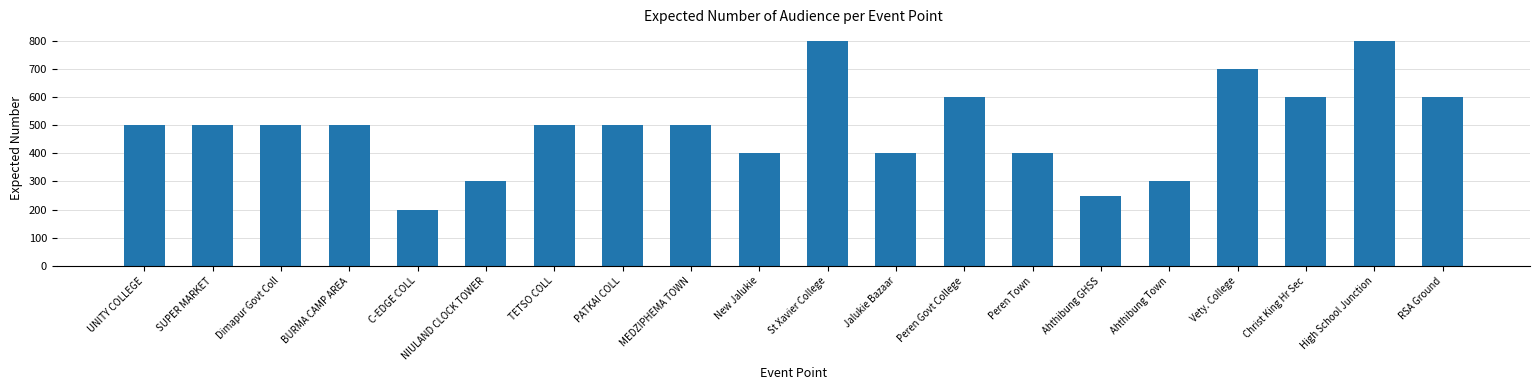

Count the number of categories in the chart.

20